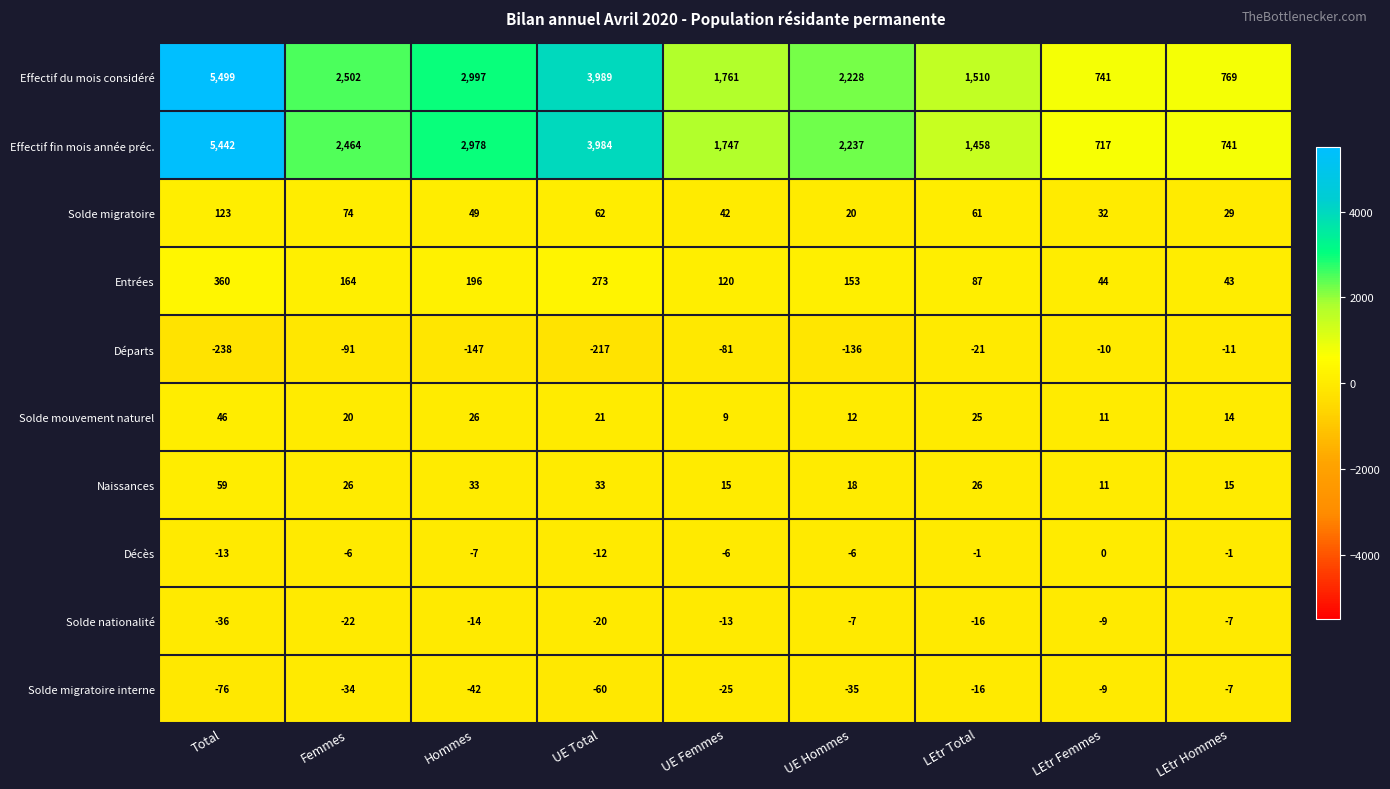

How many negative values does the Décès series have?

8